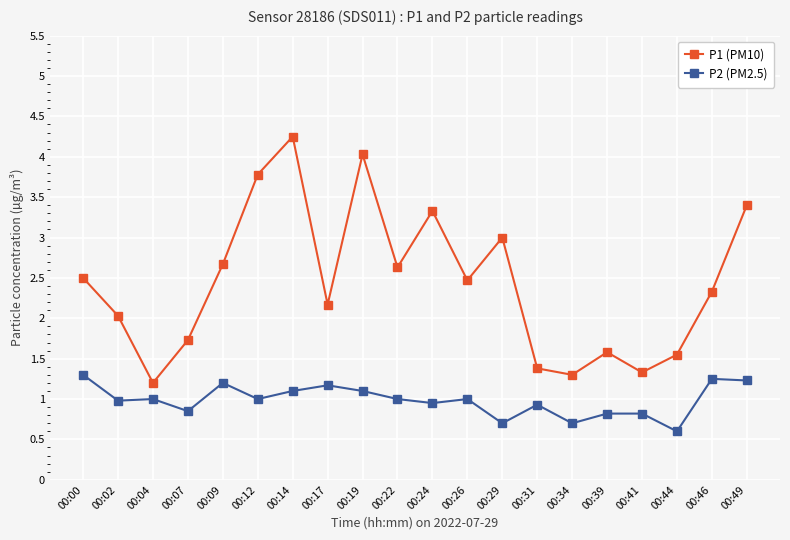

Is it true that P1 (PM10) equals 1.2 at 00:17?

False